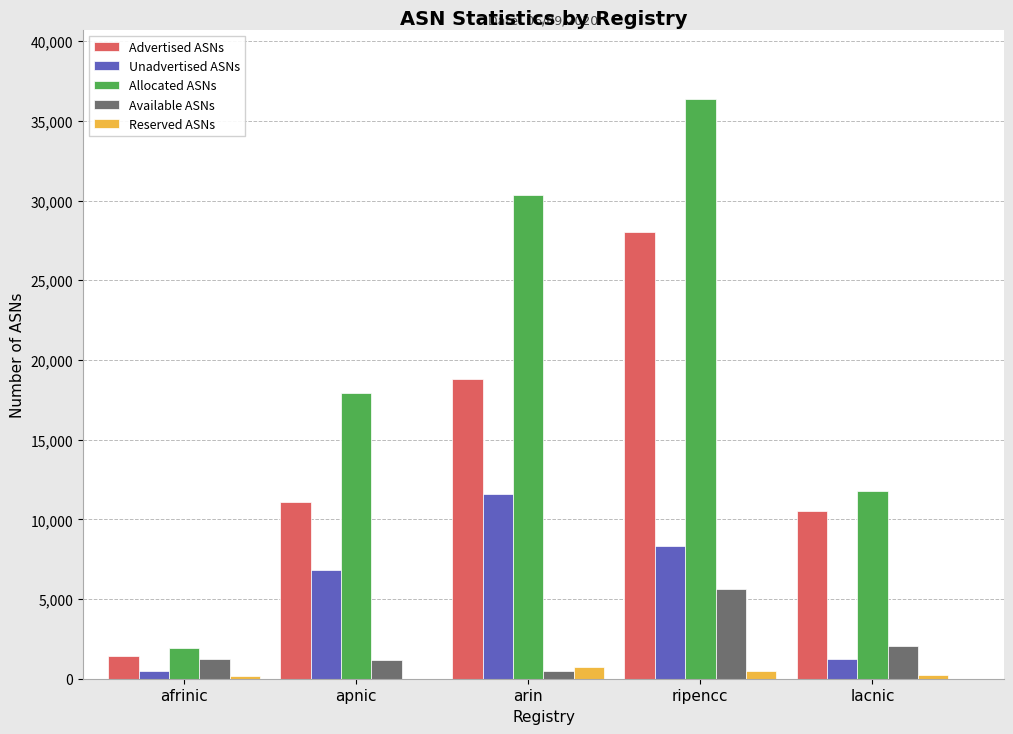

What is the sum of all Reserved ASNs values?

1678